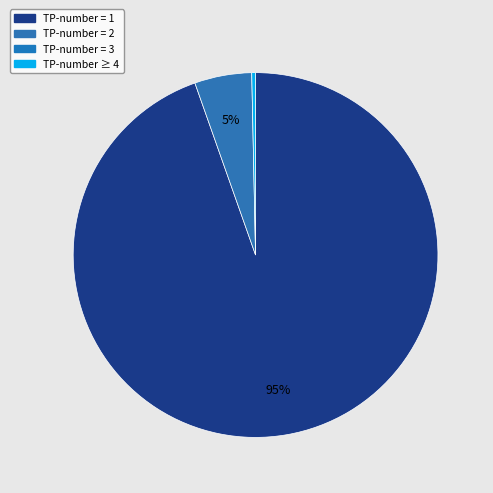

To the nearest percent, what is the average slice percentage?

33%